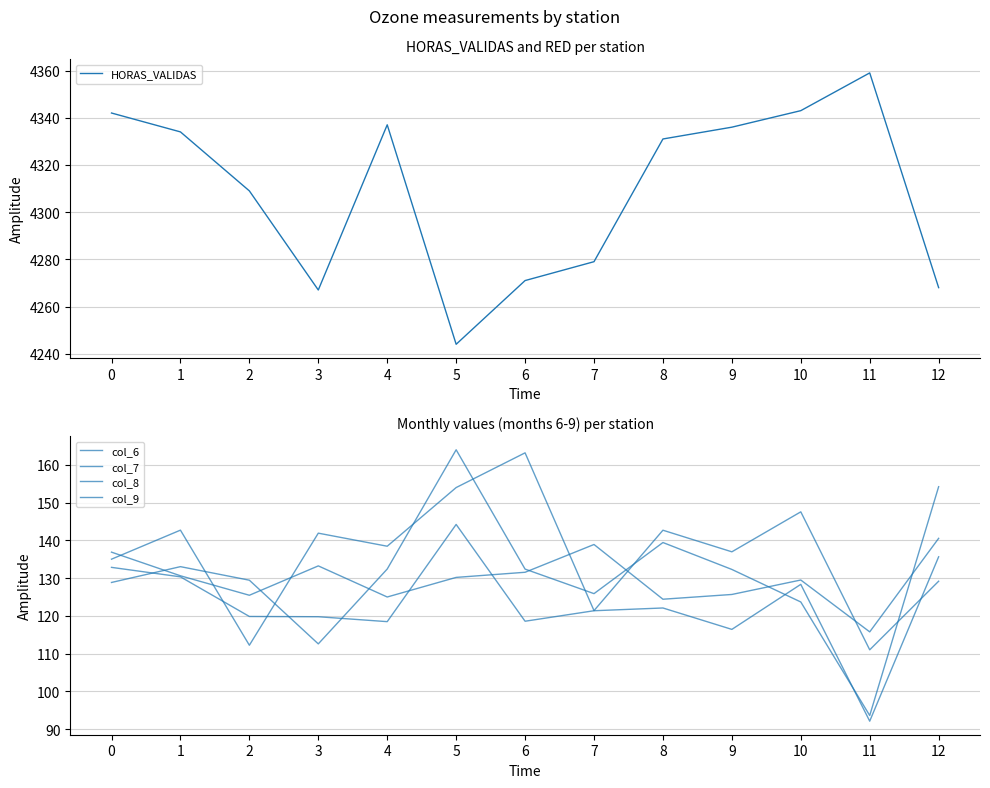

What is the maximum value for col_6?

144.2